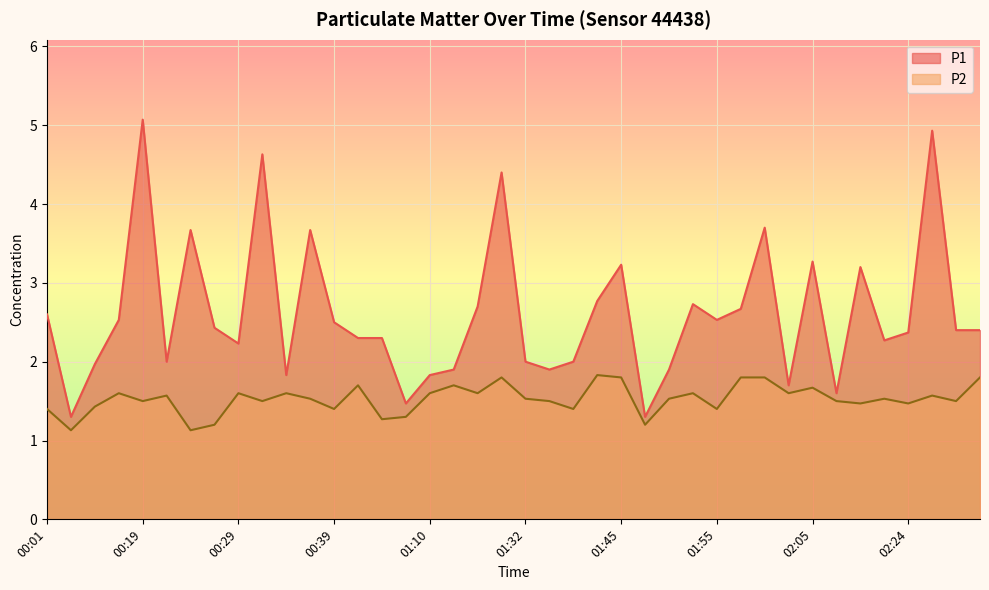

True or false: P1 and P2 cross at least once.

False